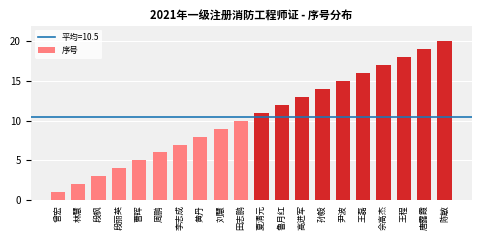

What is the ratio of the value at 佘高杰 to the value at 王磊?

1.1